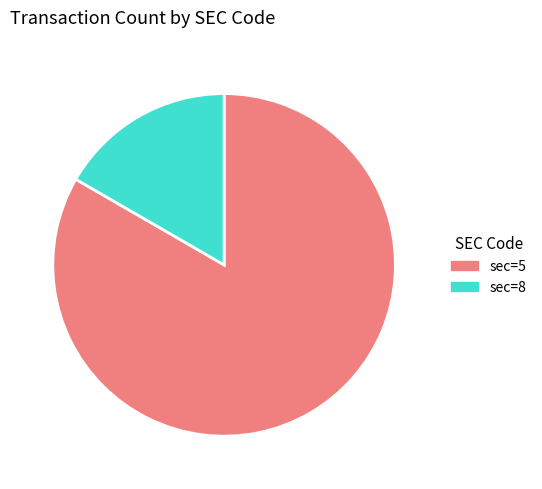

Do sec=8 and sec=5 together represent more than half of the pie?

Yes